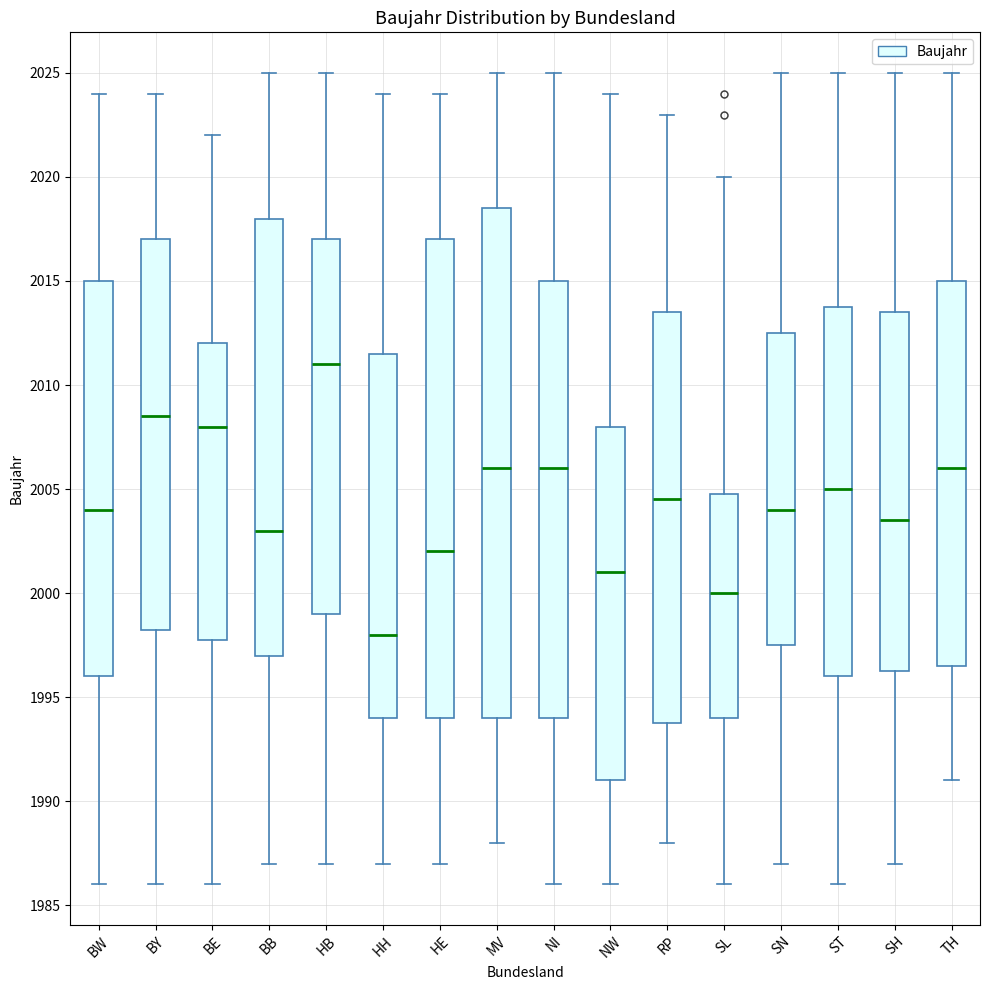

Reading left to right, transcribe this box plot: for each box, give where its median line is, the range the box spans, and where its two whiskers end, as read against the y-axis. The values are not printed on the chart, so give them approximately, as read against the axis.

BW: median 2004.0, box 1996.0 to 2015.0, whiskers 1986.0 to 2024.0
BY: median 2008.5, box 1998.5 to 2017.0, whiskers 1986.0 to 2024.0
BE: median 2008.0, box 1998.0 to 2012.0, whiskers 1986.0 to 2022.0
BB: median 2003.0, box 1997.0 to 2018.0, whiskers 1987.0 to 2025.0
HB: median 2011.0, box 1999.0 to 2017.0, whiskers 1987.0 to 2025.0
HH: median 1998.0, box 1994.0 to 2011.5, whiskers 1987.0 to 2024.0
HE: median 2002.0, box 1994.0 to 2017.0, whiskers 1987.0 to 2024.0
MV: median 2006.0, box 1994.0 to 2018.5, whiskers 1988.0 to 2025.0
NI: median 2006.0, box 1994.0 to 2015.0, whiskers 1986.0 to 2025.0
NW: median 2001.0, box 1991.0 to 2008.0, whiskers 1986.0 to 2024.0
RP: median 2004.5, box 1994.0 to 2013.5, whiskers 1988.0 to 2023.0
SL: median 2000.0, box 1994.0 to 2005.0, whiskers 1986.0 to 2020.0
SN: median 2004.0, box 1997.5 to 2012.5, whiskers 1987.0 to 2025.0
ST: median 2005.0, box 1996.0 to 2014.0, whiskers 1986.0 to 2025.0
SH: median 2003.5, box 1996.5 to 2013.5, whiskers 1987.0 to 2025.0
TH: median 2006.0, box 1996.5 to 2015.0, whiskers 1991.0 to 2025.0